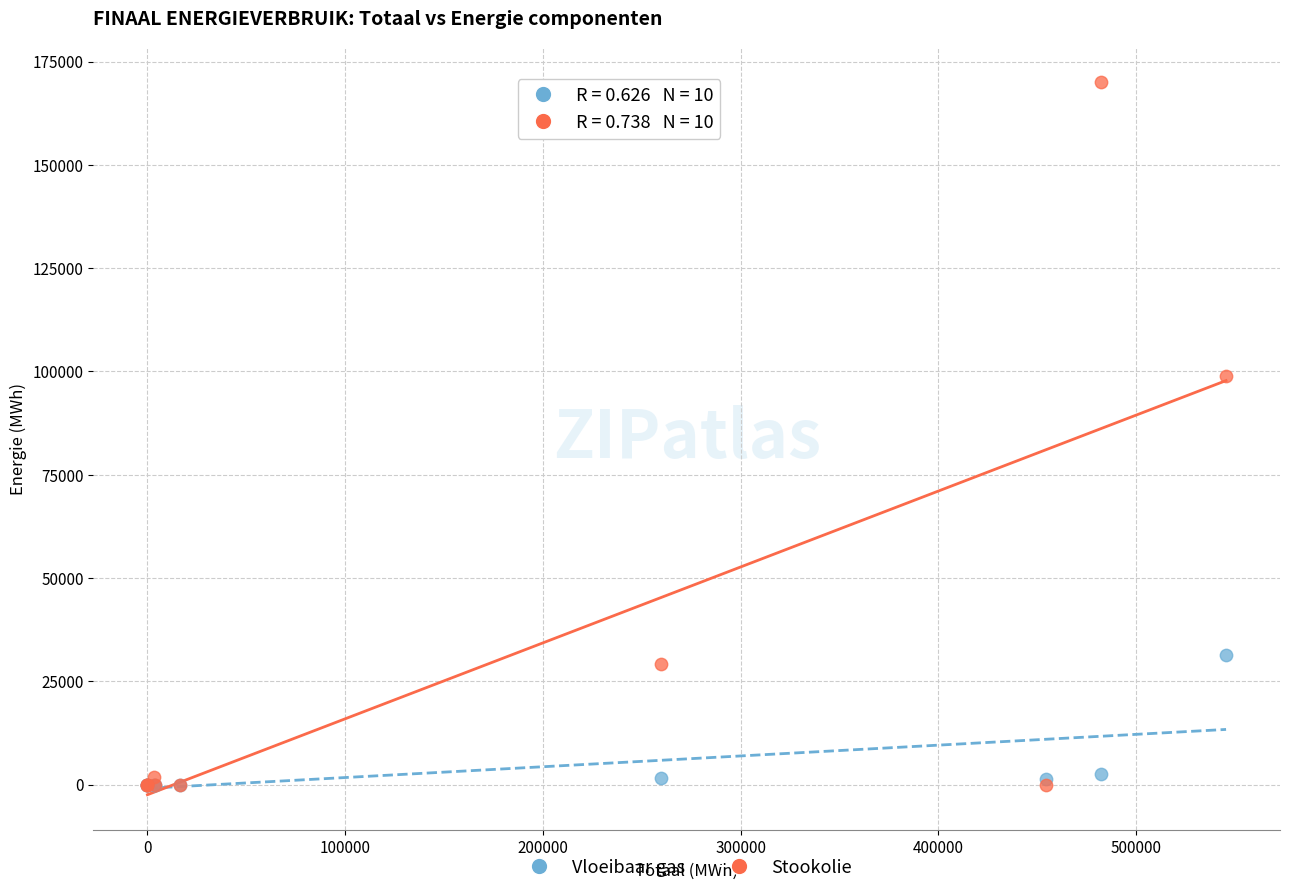

What are all the series names shown in the legend?

Vloeibaar gas, Stookolie